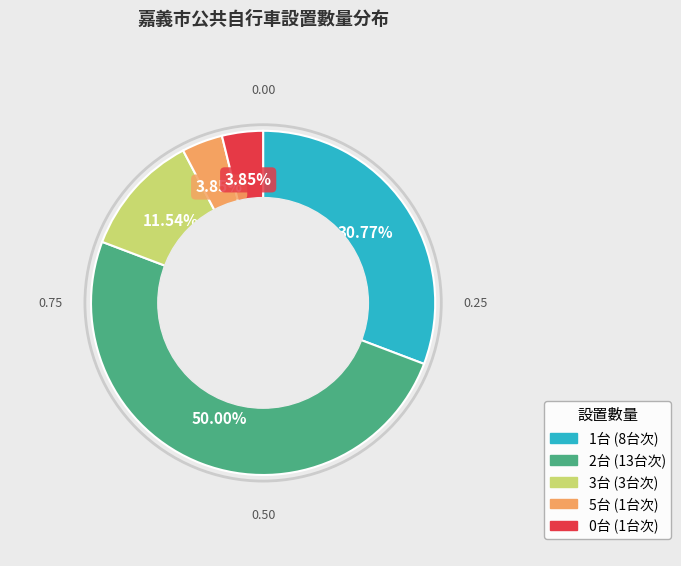

Does 3台 represent more than half of the total?

No